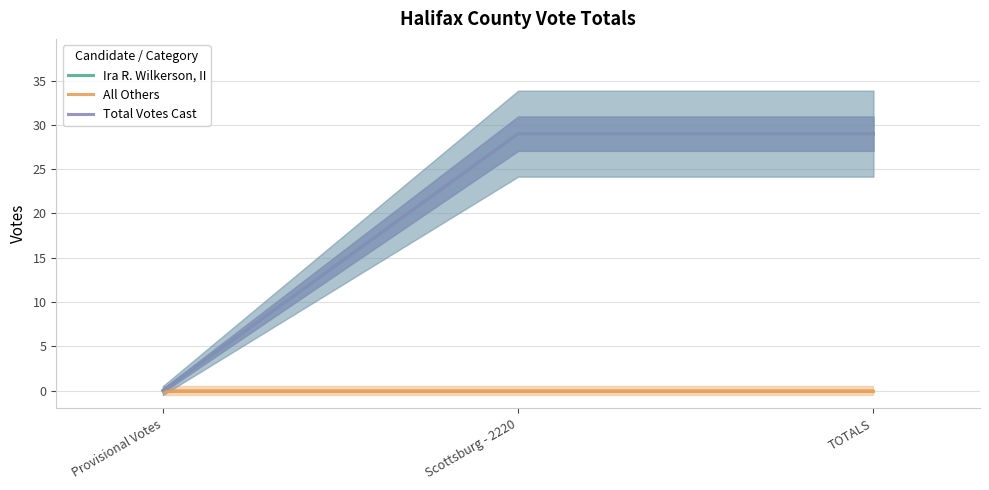

At which label is All Others closest to 0?

Provisional Votes